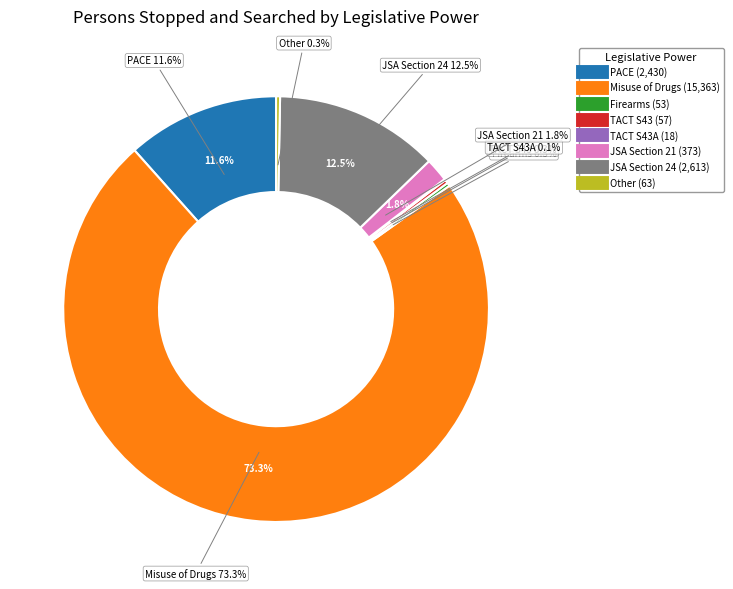

The JSA Section 24 slice represents 12% of the pie. True or false?

True